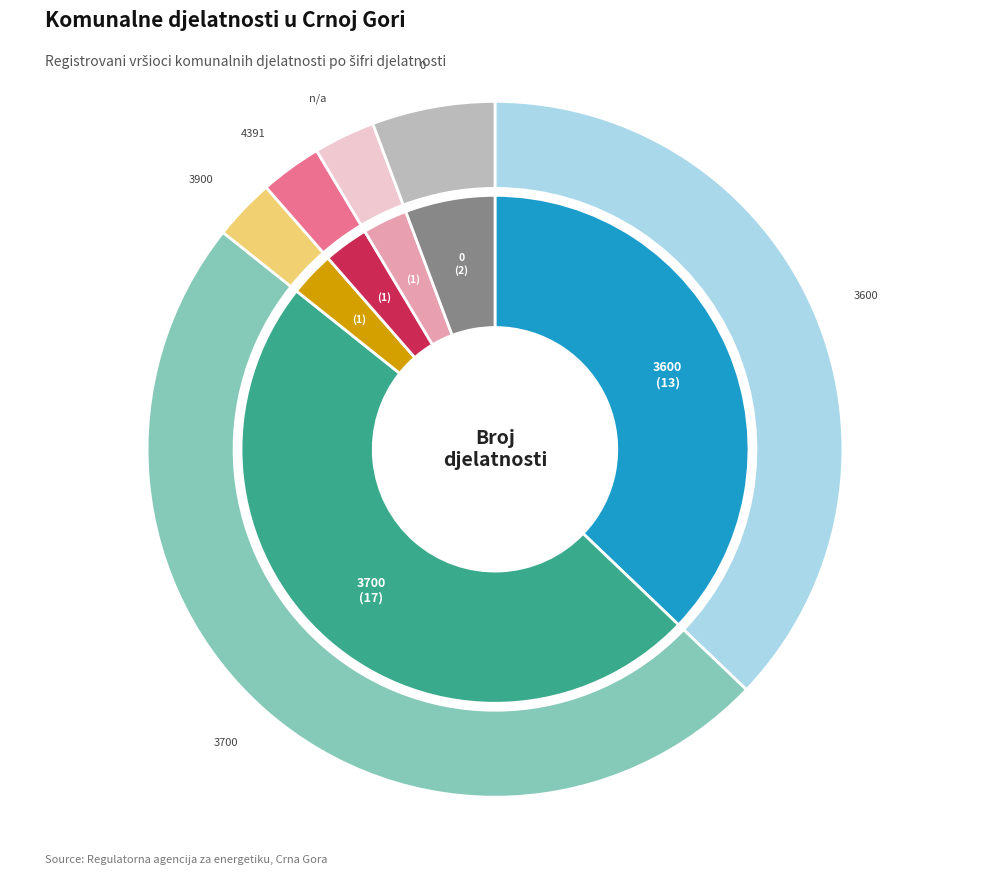

Is it true that 3600 is 52% of the pie?

False